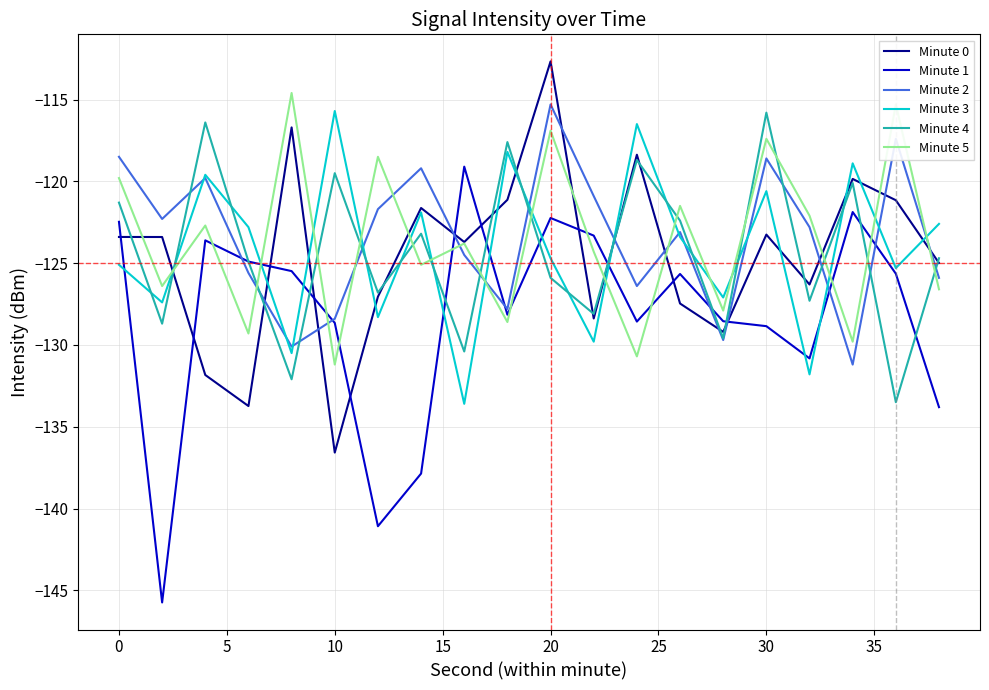

What is the maximum value for Minute 0?

-112.7